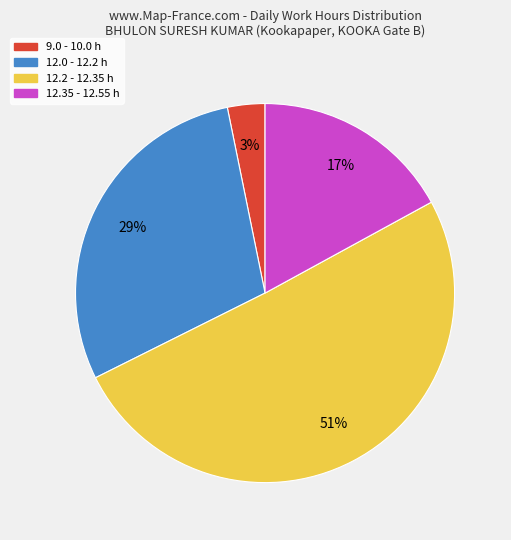

To the nearest percent, what is the average slice percentage?

25%